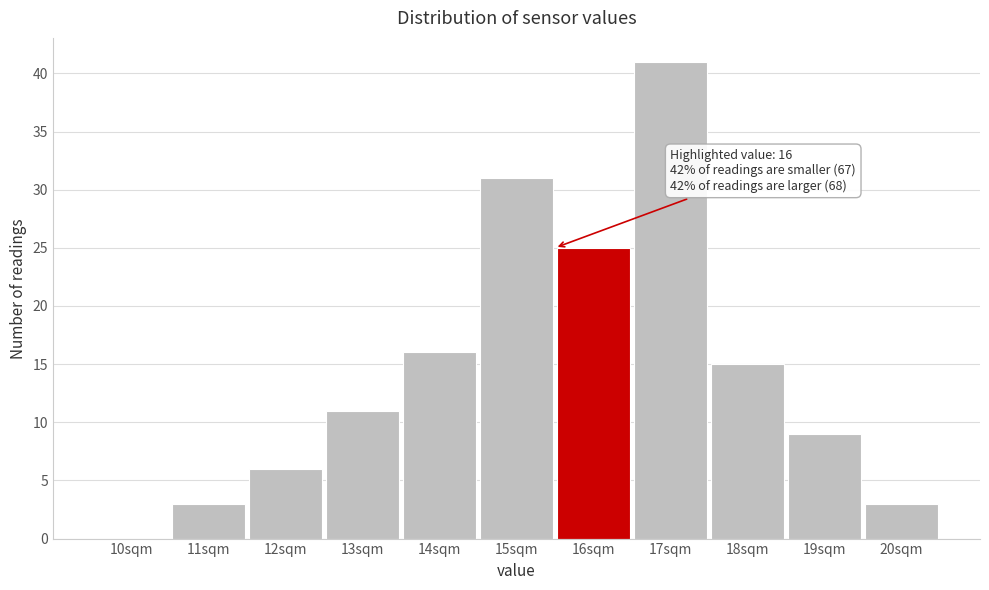

Reading left to right, what are all the values shown in this chart?

10sqm=0	11sqm=3	12sqm=6	13sqm=11	14sqm=16	15sqm=31	16sqm=25	17sqm=41	18sqm=15	19sqm=9	20sqm=3